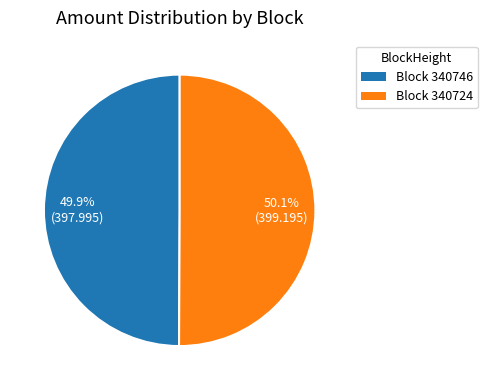

Does any single category account for the majority?

Yes